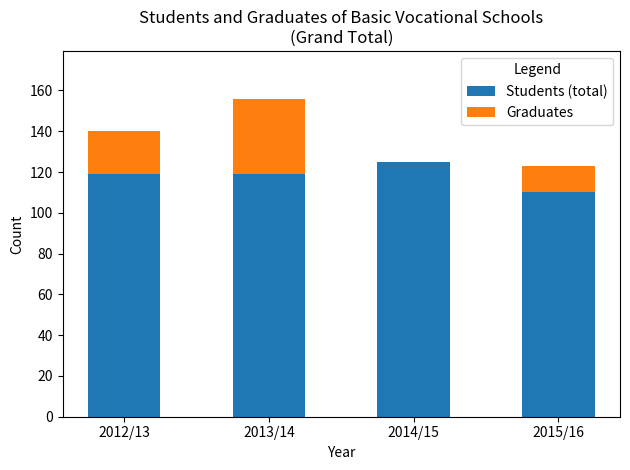

What is the highest value of the Students (total) series?

125